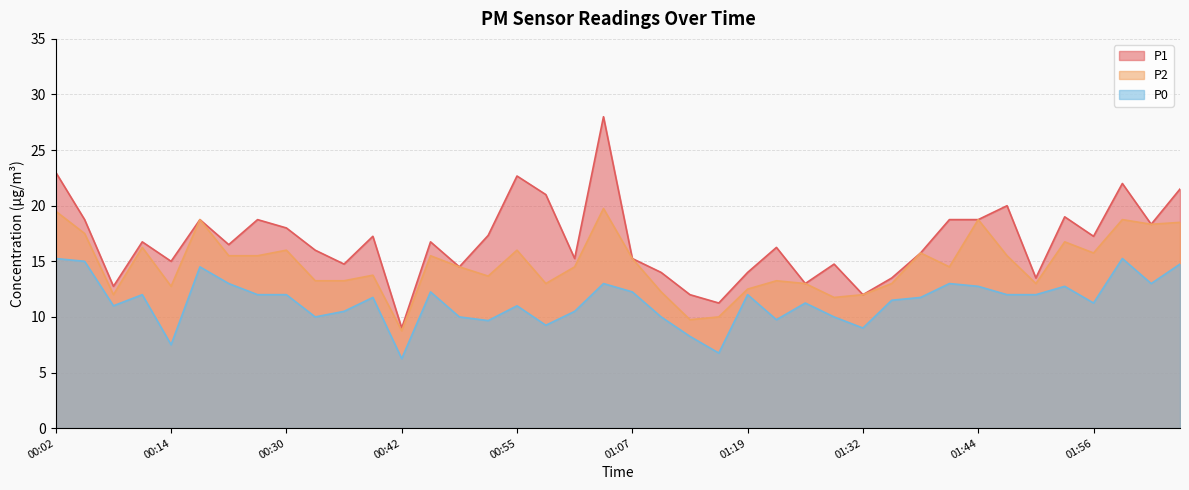

Reading left to right, transcribe all the data shown in this chart.

P1: 00:02=23.0	00:05=18.8	00:08=12.8	00:11=16.8	00:14=15.0	00:21=18.8	00:24=16.5	00:27=18.8	00:30=18.0	00:33=16.0	00:36=14.8	00:39=17.2	00:42=9.0	00:45=16.8	00:49=14.5	00:52=17.3	00:55=22.7	00:58=21.0	01:01=15.2	01:04=28.0	01:07=15.2	01:10=14.0	01:13=12.0	01:16=11.2	01:19=14.0	01:22=16.2	01:26=13.0	01:29=14.8	01:32=12.0	01:35=13.5	01:38=15.8	01:41=18.8	01:44=18.8	01:47=20.0	01:50=13.5	01:53=19.0	01:56=17.2	01:59=22.0	02:02=18.3	02:05=21.5
P2: 00:02=19.5	00:05=17.5	00:08=12.0	00:11=16.2	00:14=12.8	00:21=18.8	00:24=15.5	00:27=15.5	00:30=16.0	00:33=13.2	00:36=13.2	00:39=13.8	00:42=8.8	00:45=15.5	00:49=14.5	00:52=13.7	00:55=16.0	00:58=13.0	01:01=14.5	01:04=19.8	01:07=15.2	01:10=12.2	01:13=9.8	01:16=10.0	01:19=12.5	01:22=13.2	01:26=13.0	01:29=11.8	01:32=12.0	01:35=13.0	01:38=15.8	01:41=14.5	01:44=18.8	01:47=15.5	01:50=13.0	01:53=16.8	01:56=15.8	01:59=18.8	02:02=18.3	02:05=18.5
P0: 00:02=15.2	00:05=15.0	00:08=11.0	00:11=12.0	00:14=7.5	00:21=14.5	00:24=13.0	00:27=12.0	00:30=12.0	00:33=10.0	00:36=10.5	00:39=11.8	00:42=6.2	00:45=12.2	00:49=10.0	00:52=9.7	00:55=11.0	00:58=9.2	01:01=10.5	01:04=13.0	01:07=12.2	01:10=10.0	01:13=8.2	01:16=6.8	01:19=12.0	01:22=9.8	01:26=11.2	01:29=10.0	01:32=9.0	01:35=11.5	01:38=11.8	01:41=13.0	01:44=12.8	01:47=12.0	01:50=12.0	01:53=12.8	01:56=11.2	01:59=15.2	02:02=13.0	02:05=14.8